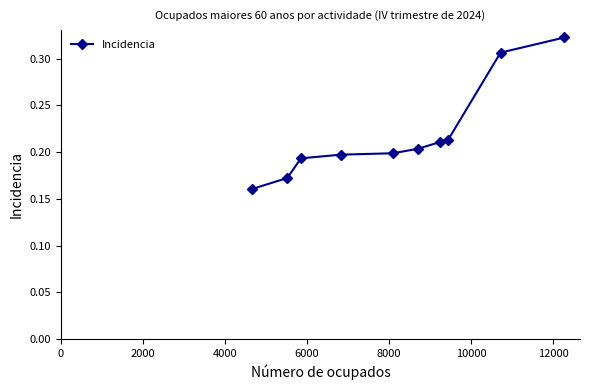

How many values are between 0 and 1?

10